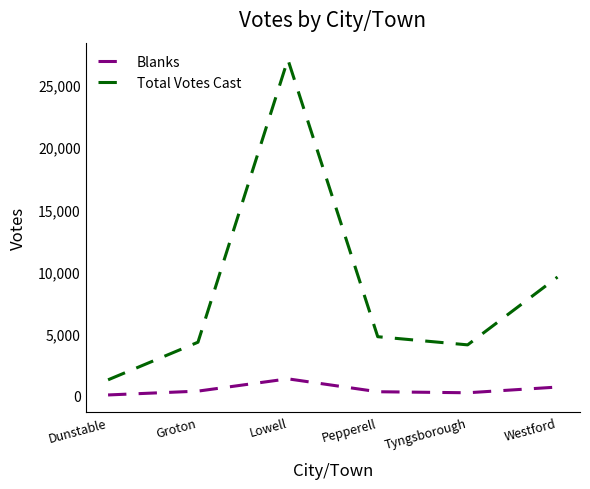

At which category is the sum across all series the highest?

Lowell